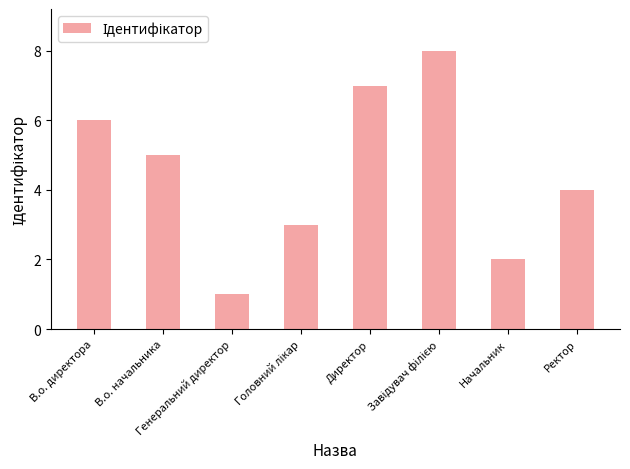

What is the maximum value shown in the chart?

8